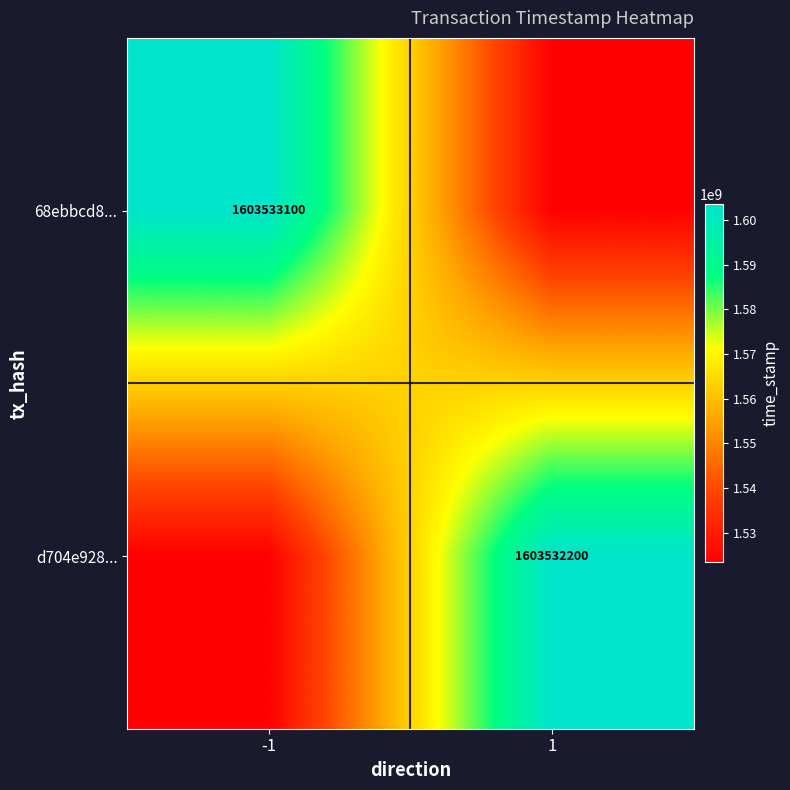

Rank the series at 1 from lowest to highest value.

68ebbcd8..., d704e928...